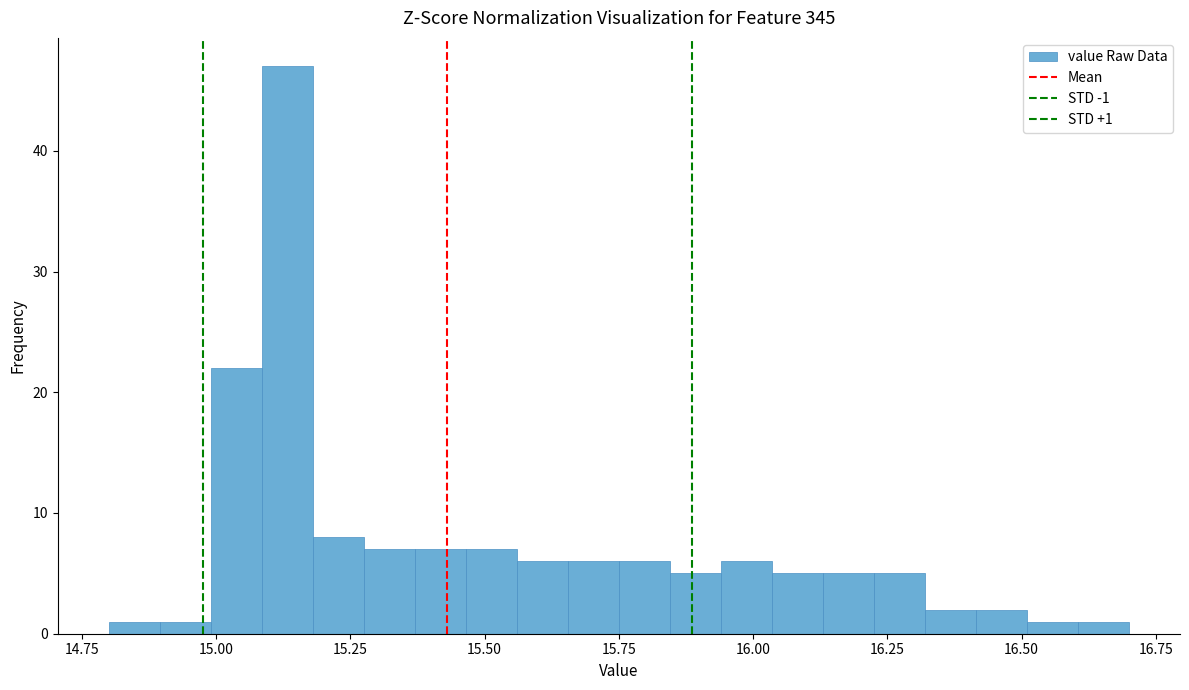

Read against the x-axis, roughly where is the centre of the tallest bar?

15.15